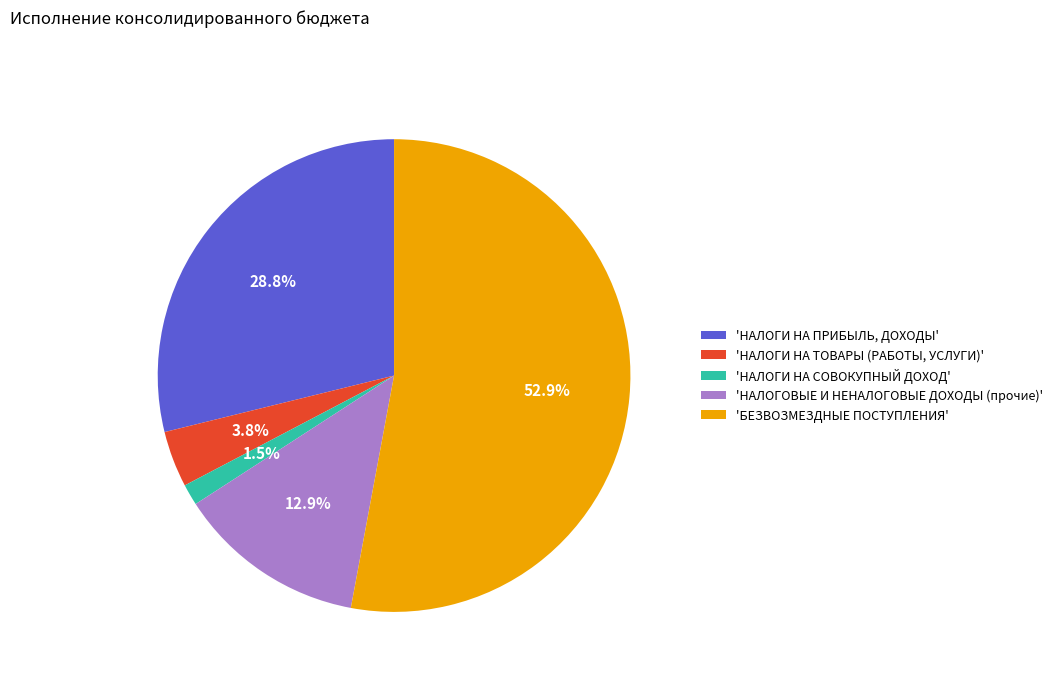

How much of the chart is everything except 'НАЛОГИ НА ТОВАРЫ (РАБОТЫ, УСЛУГИ)'?

96.2%